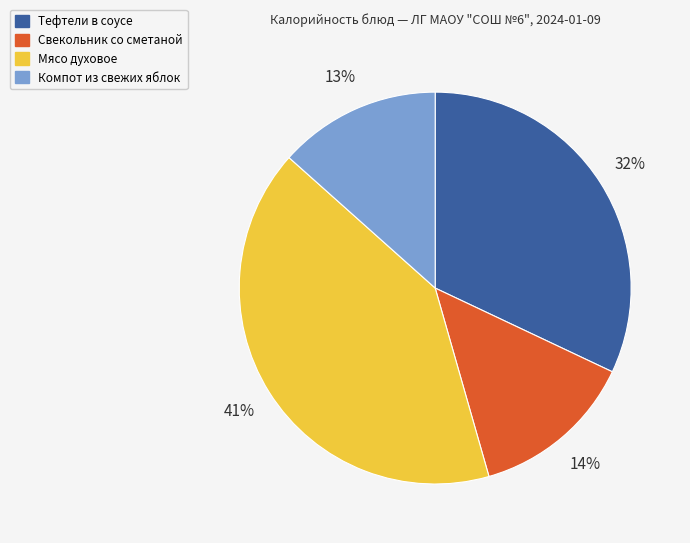

To the nearest percent, what percentage of the pie is Тефтели в соусе?

32%